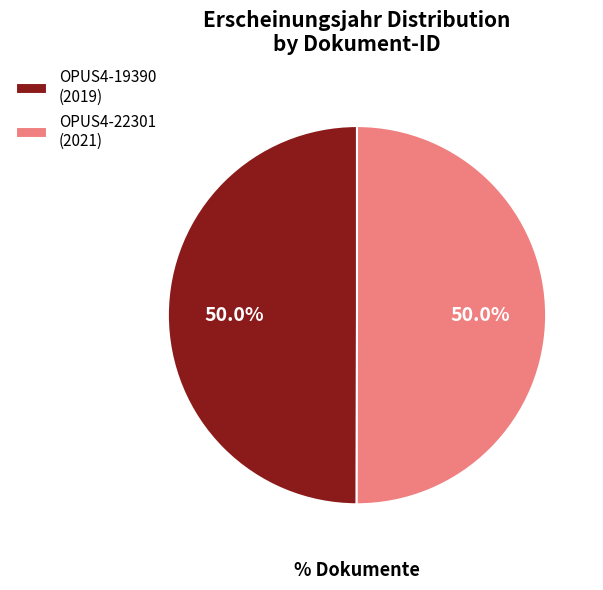

Is the sum of OPUS4-19390 (2019) and OPUS4-22301 (2021) greater than half?

Yes